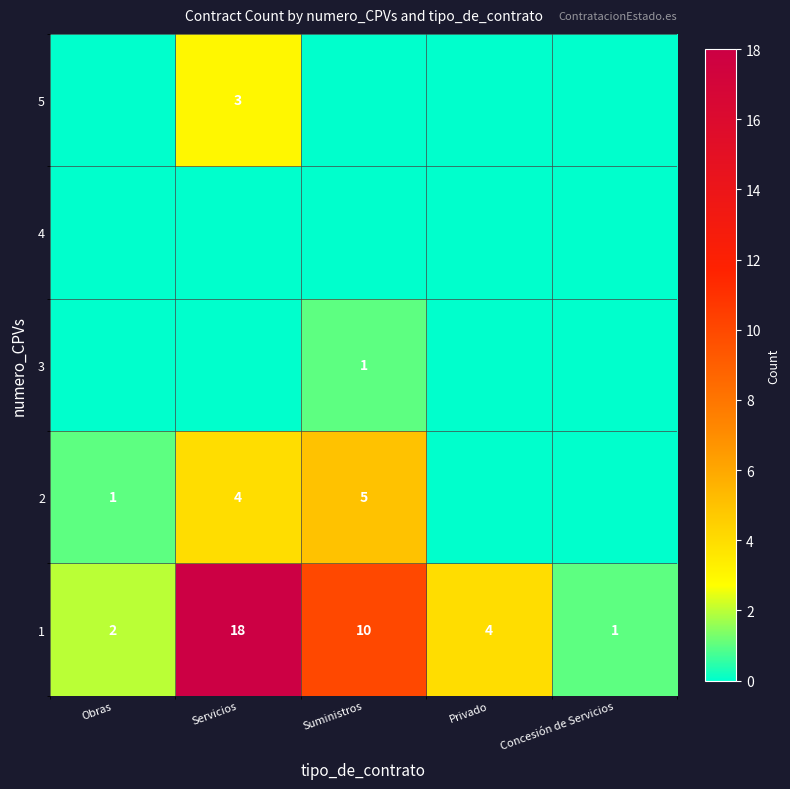

The value of 1 at Obras is 2. True or false?

True